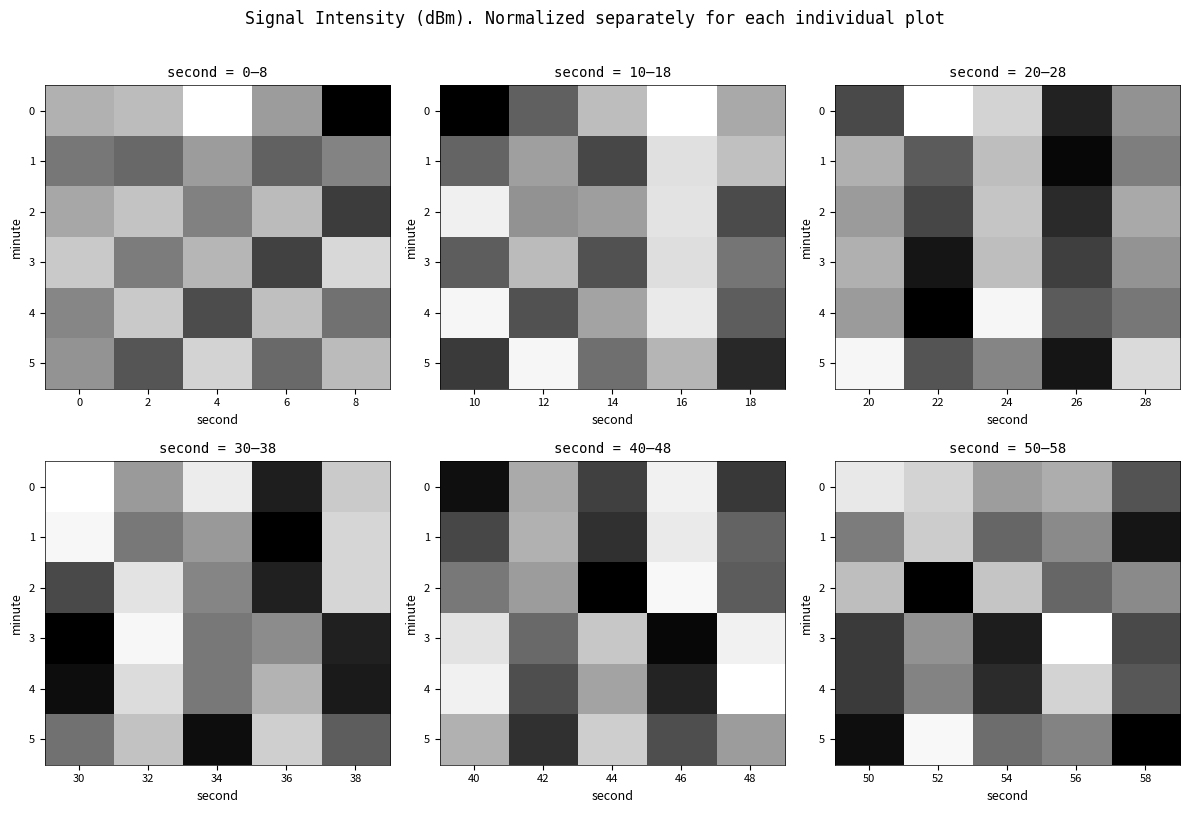

Which series changed the most between 50 and 54?

5